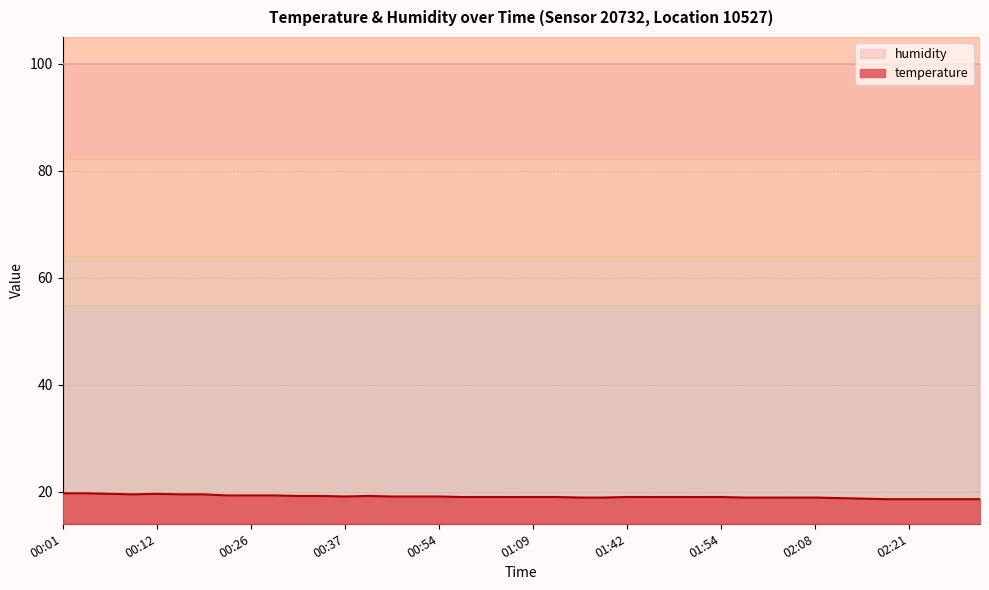

Rank the categories by value from lowest to highest.

02:18, 02:21, 02:23, 02:26, 02:28, 02:16, 02:10, 01:27, 01:39, 02:00, 02:02, 02:05, 02:08, 01:00, 01:03, 01:06, 01:09, 01:24, 01:42, 01:45, 01:48, 01:51, 01:54, 00:37, 00:42, 00:48, 00:54, 00:32, 00:34, 00:39, 00:23, 00:26, 00:29, 00:09, 00:15, 00:20, 00:07, 00:12, 00:01, 00:04